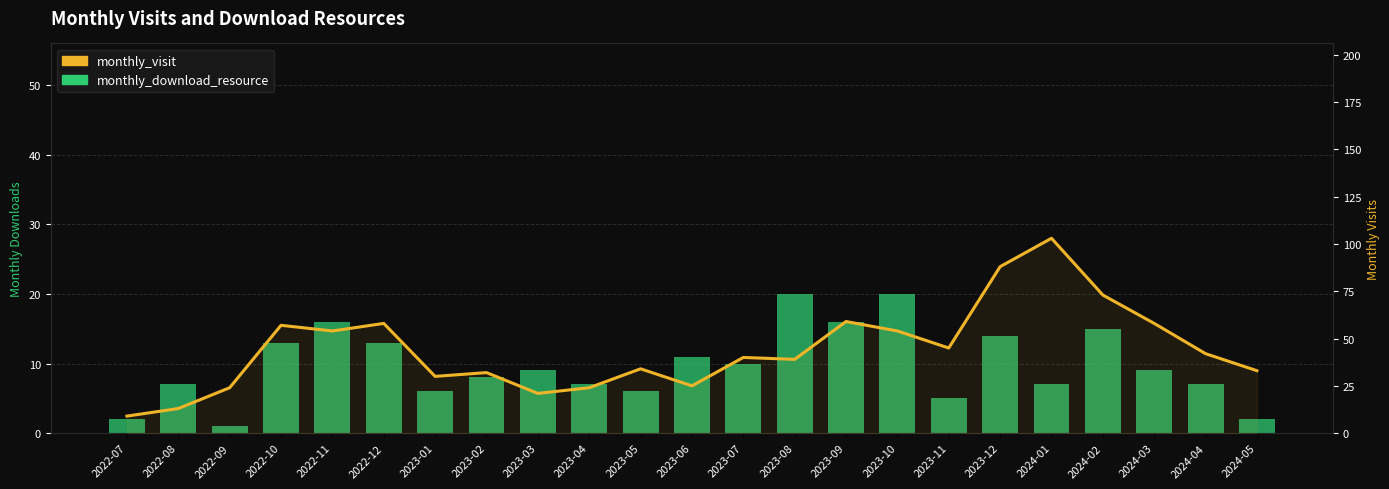

What is the difference between the maximum and minimum values in the monthly_download_resource series?

19